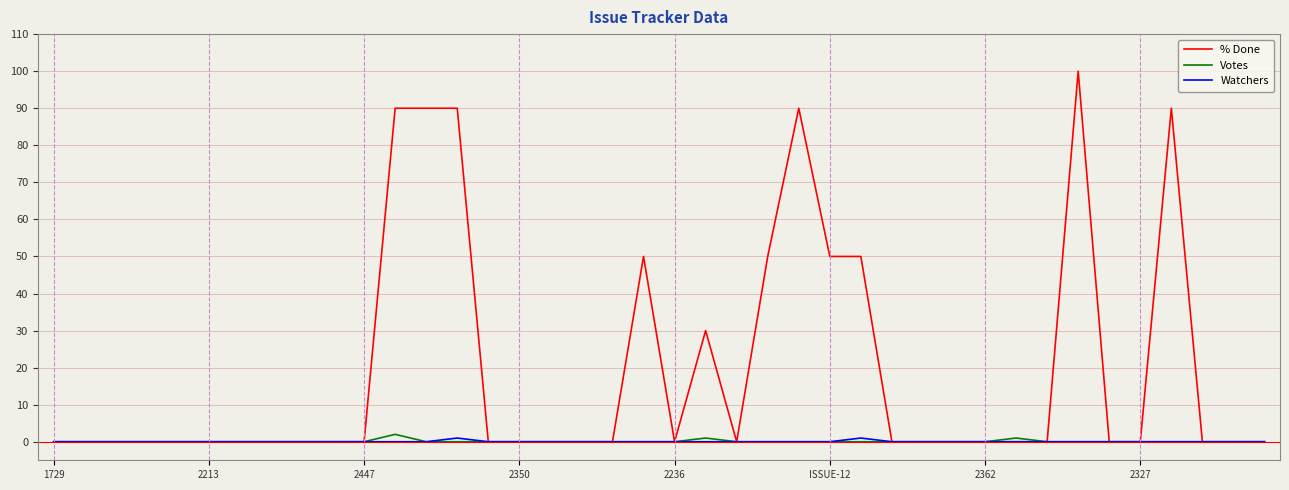

What is the greatest value displayed?

100